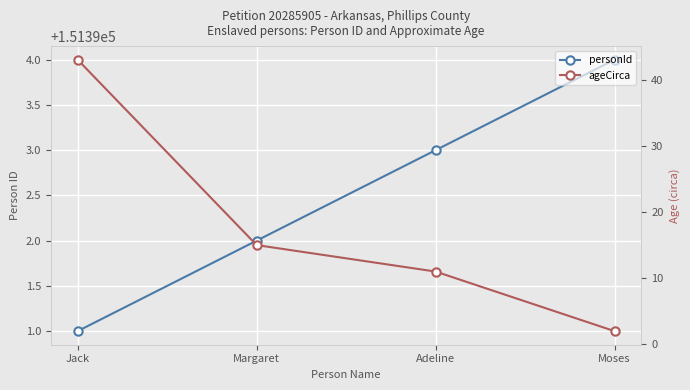

What is the sum of all ageCirca values?

71